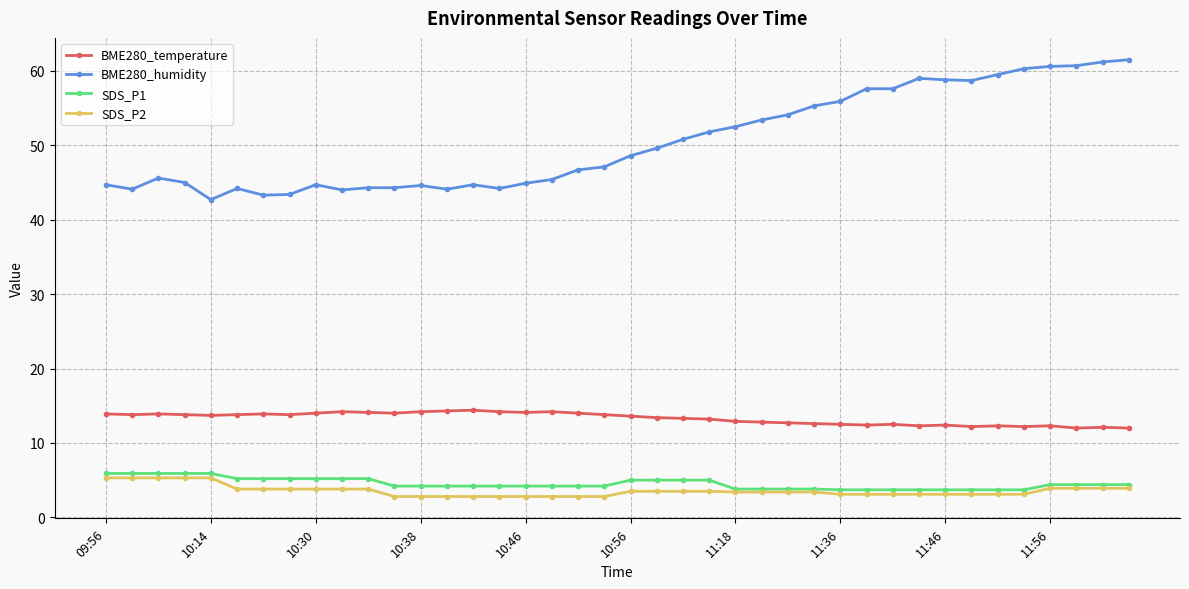

True or false: SDS_P1 and BME280_temperature cross at least once.

False